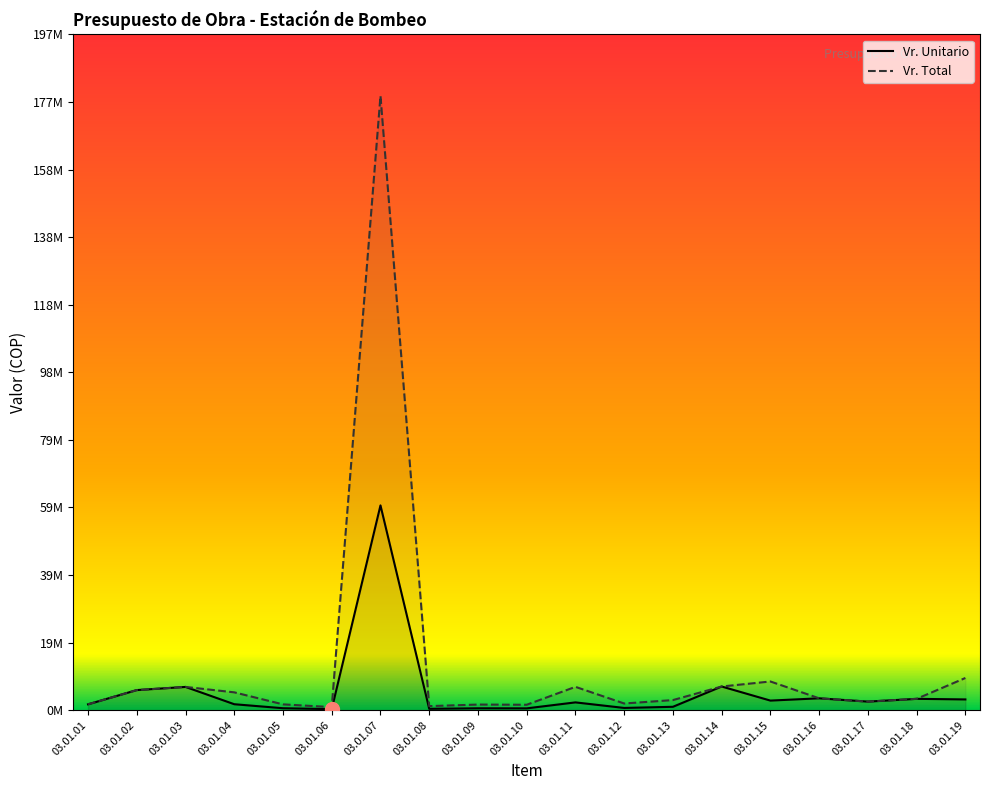

Which series has the largest range (max minus min)?

Vr. Total